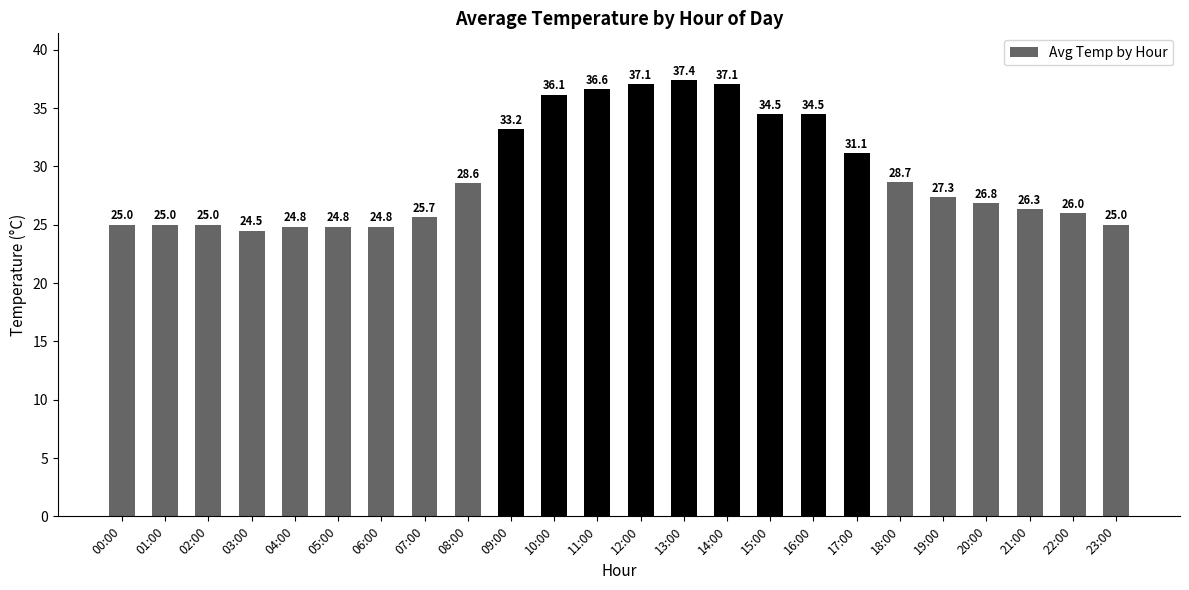

At which category does the chart reach its peak across all series?

13:00